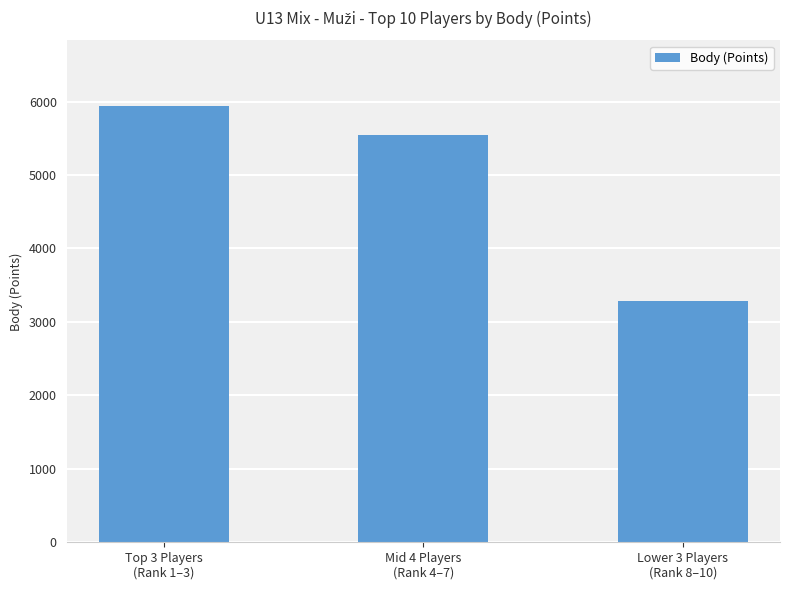

What is the difference between the maximum and minimum values?

2660